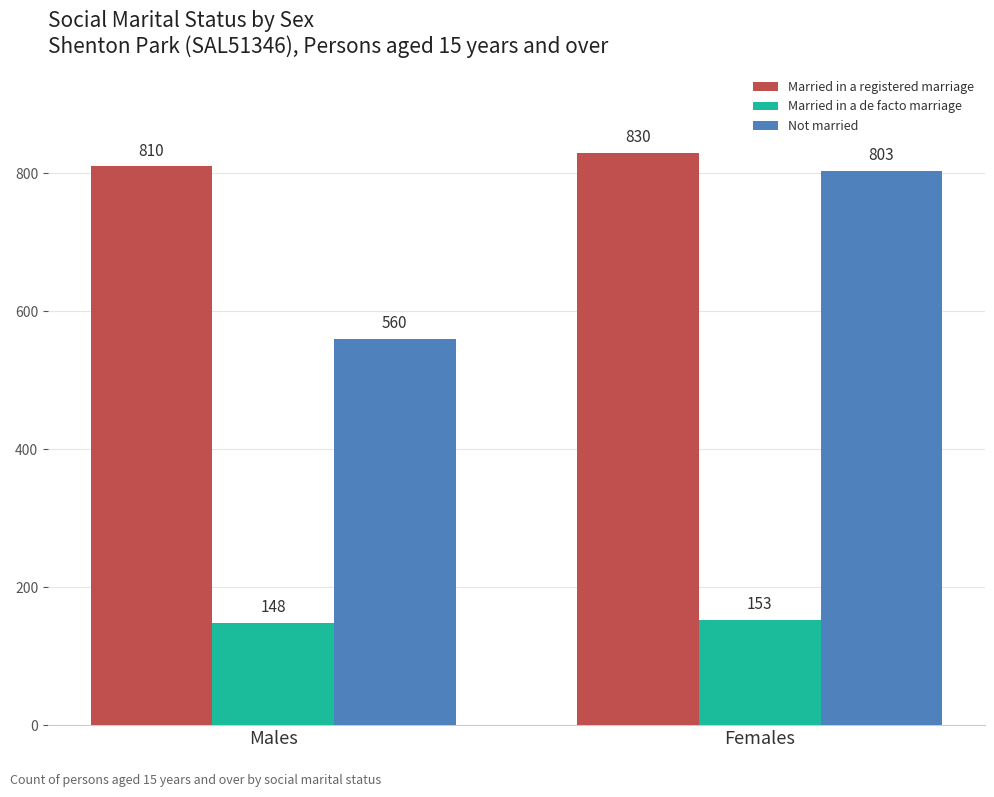

Is it true that Not married equals 803 at Females?

True